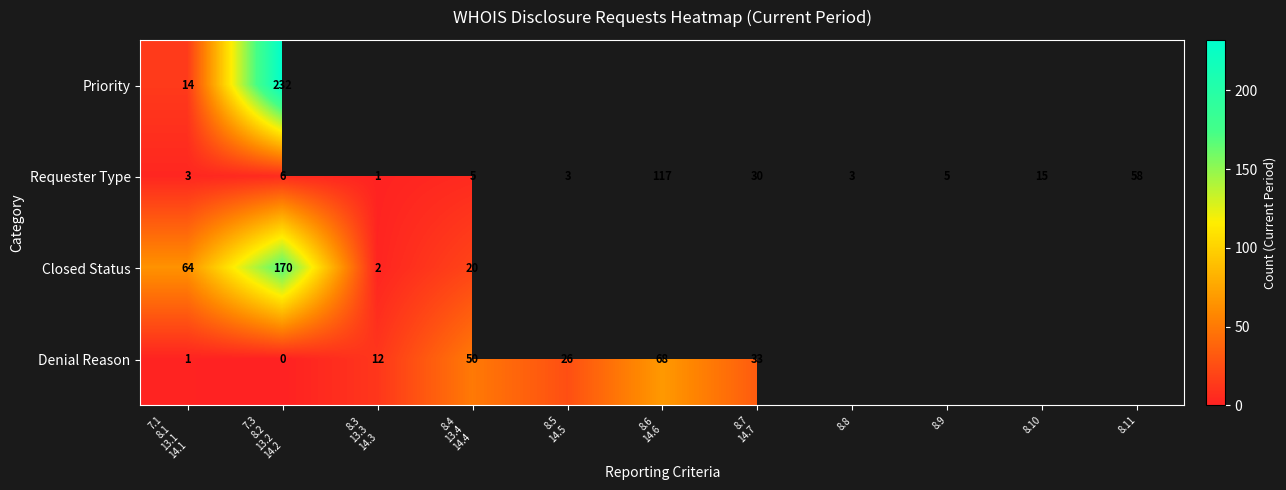

What is the sum of the Requester Type values at 8.9 and 8.11?

63